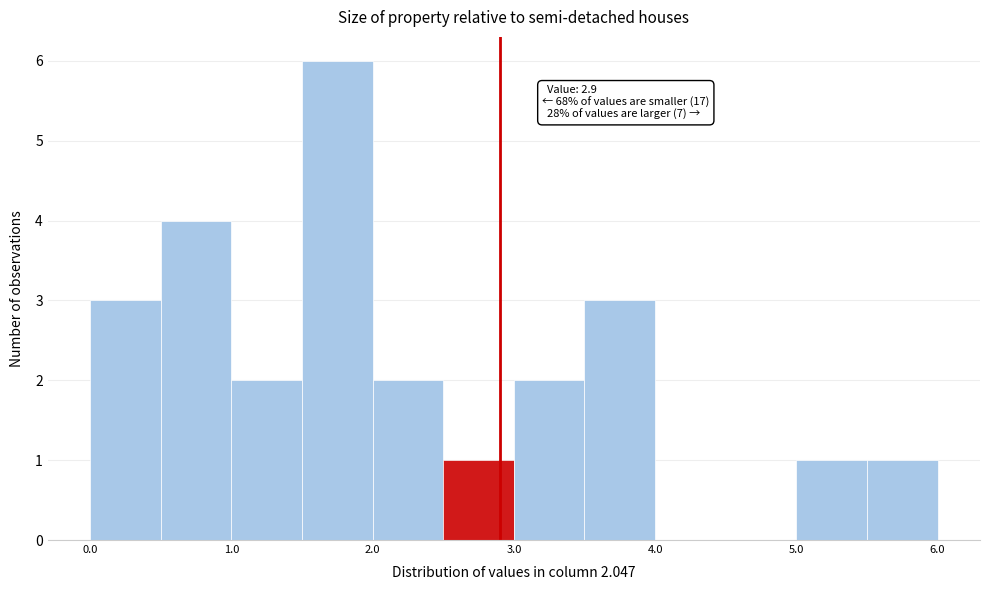

Which range on the x-axis has the tallest bar?

1.5 to 2.0